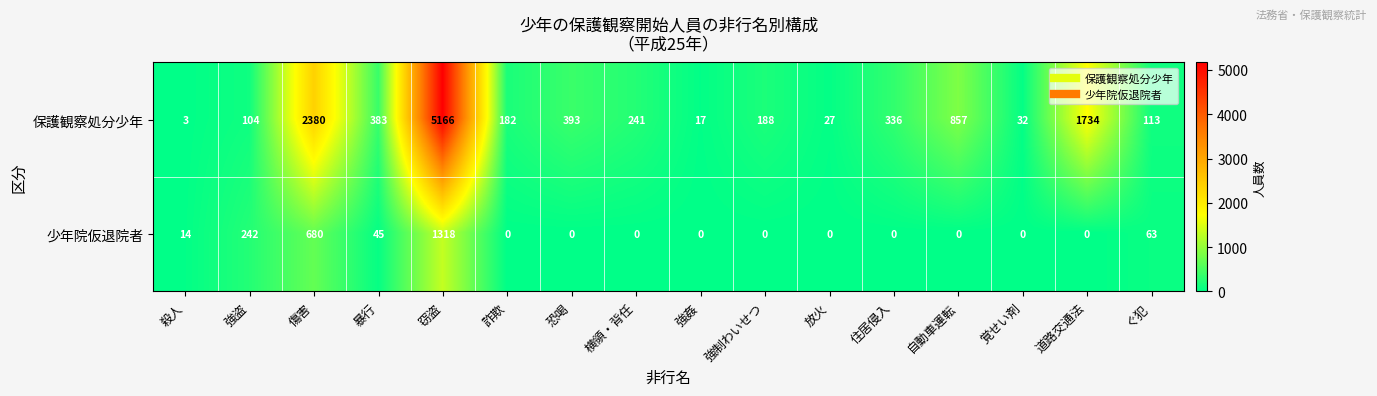

Which series has the largest range (max minus min)?

保護観察処分少年